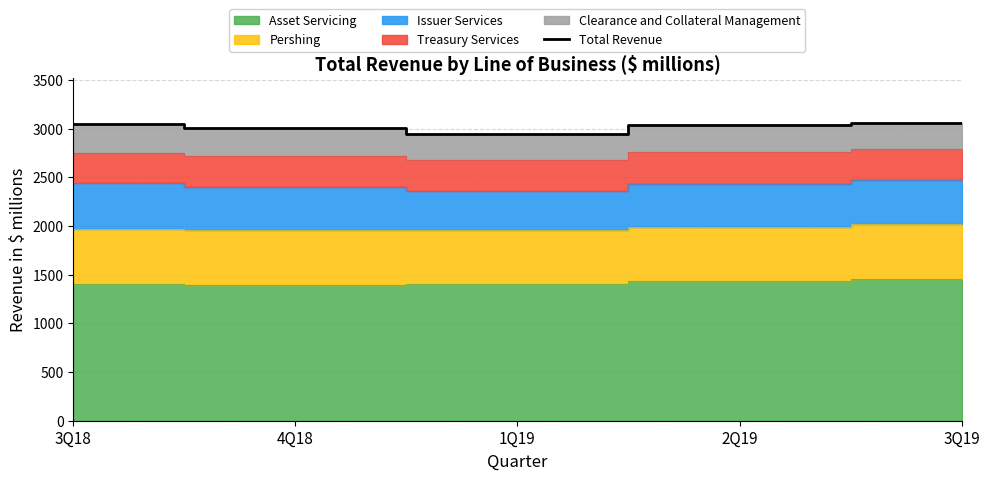

What is the label of the 2nd point from the left?

4Q18